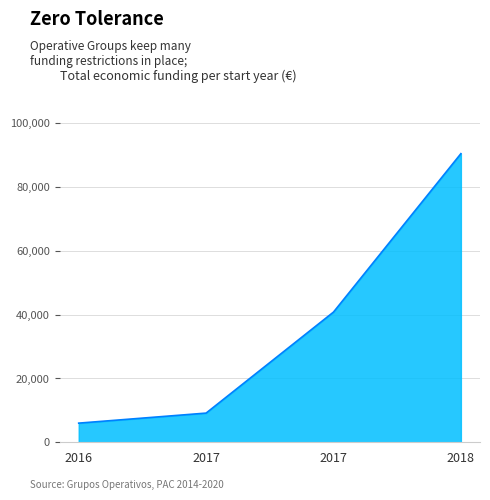

What is the difference between the values at 2018 and 2017?

81326